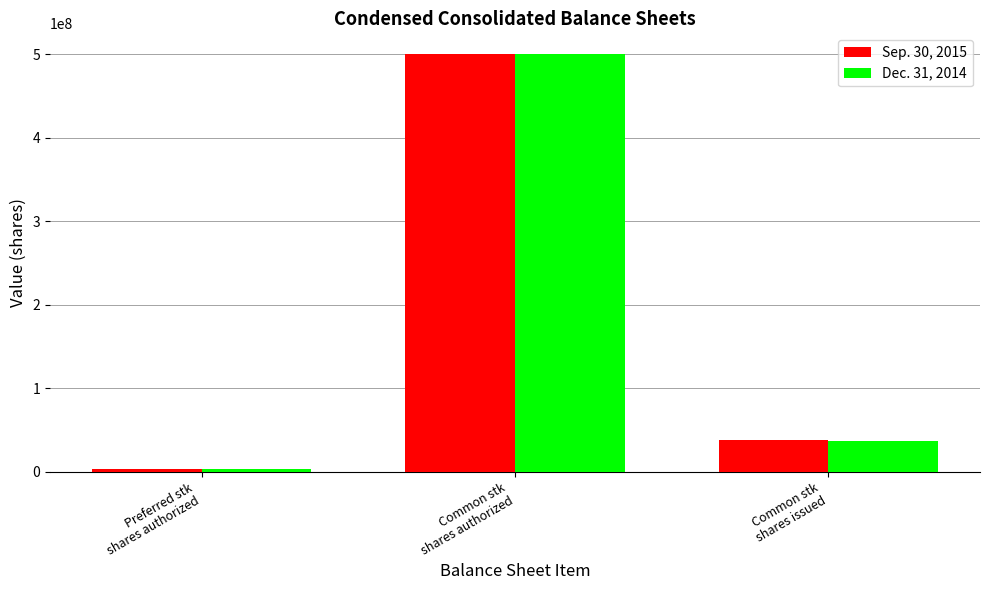

Count the number of categories in the chart.

3